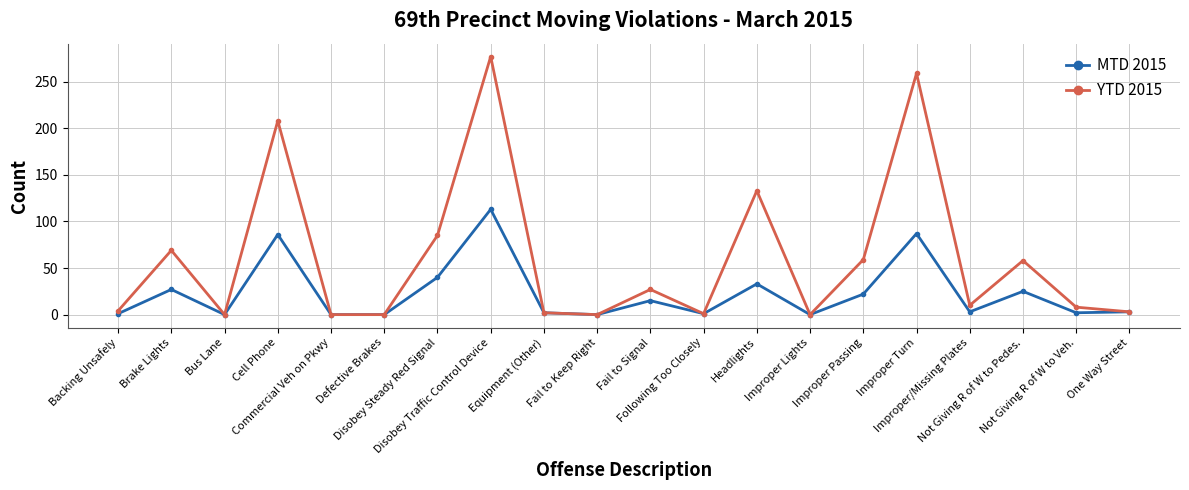

What is the difference between the YTD 2015 values at One Way Street and Brake Lights?

66